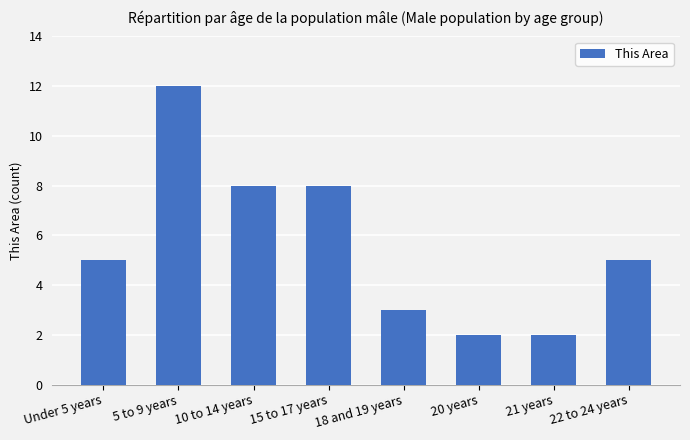

What is the change in value from 10 to 14 years to 20 years?

-6